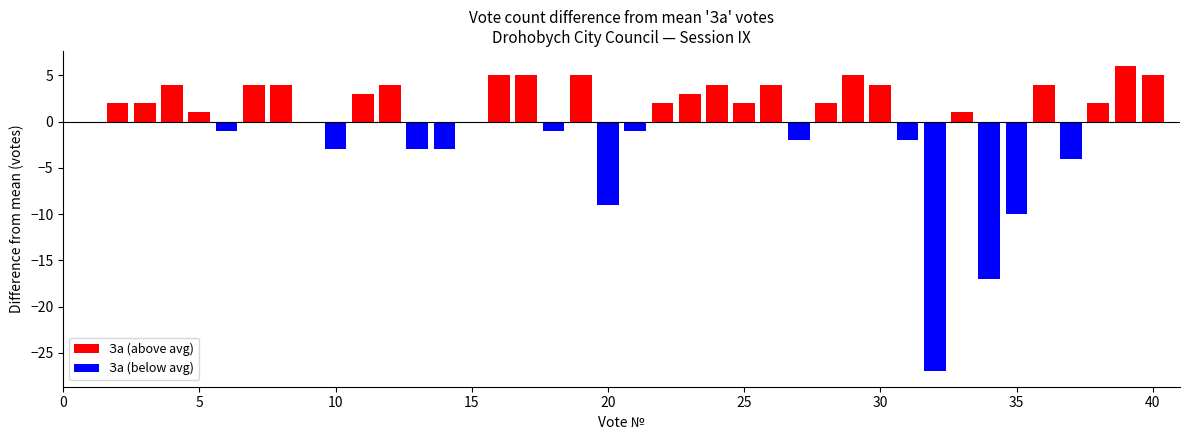

What value does the За (above avg) series have at 40?

5